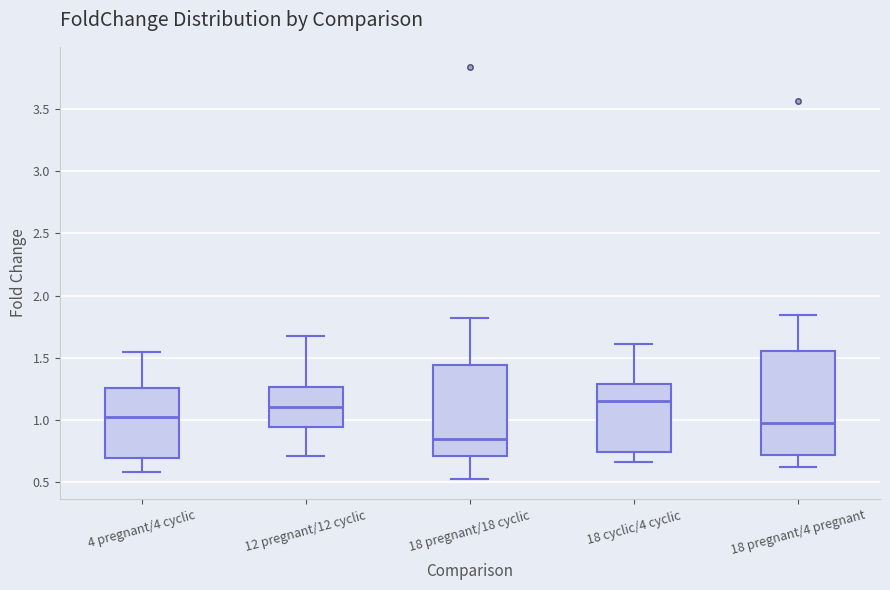

Where is the upper edge of the box for 18 pregnant/18 cyclic on the y-axis? The values are not printed on the chart, so give them approximately, as read against the axis.

1.45